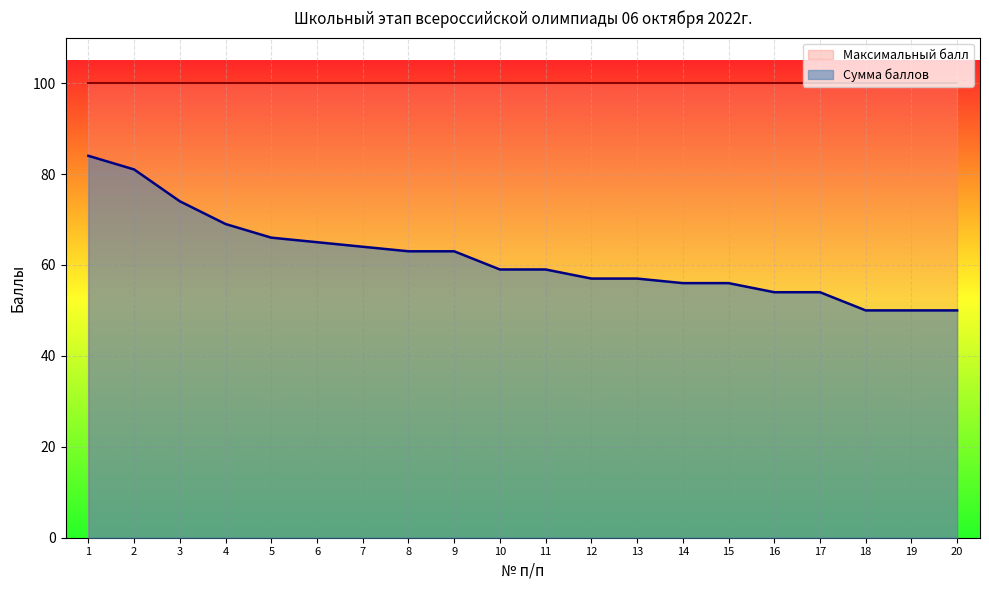

Between 20 and 8, which is larger?

8